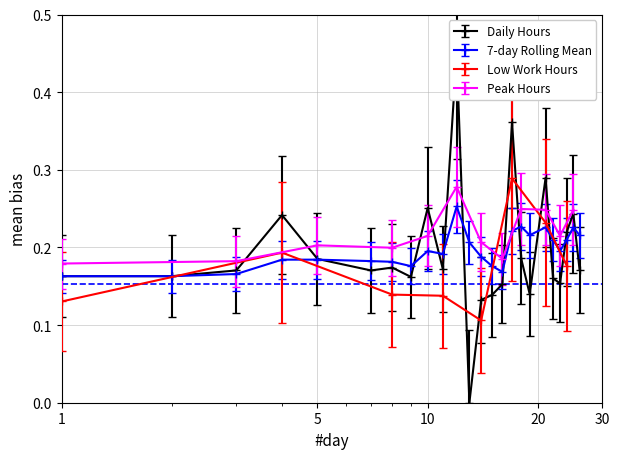

Count the 7-day Rolling Mean values in the range 0 to 1.

24